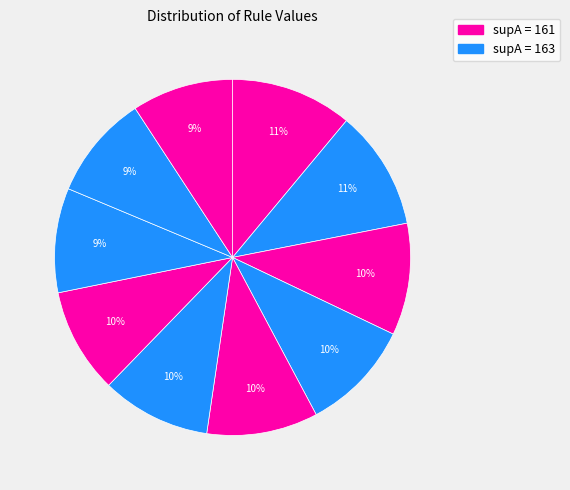

Which category has the smallest portion of the pie?

161 (record label)